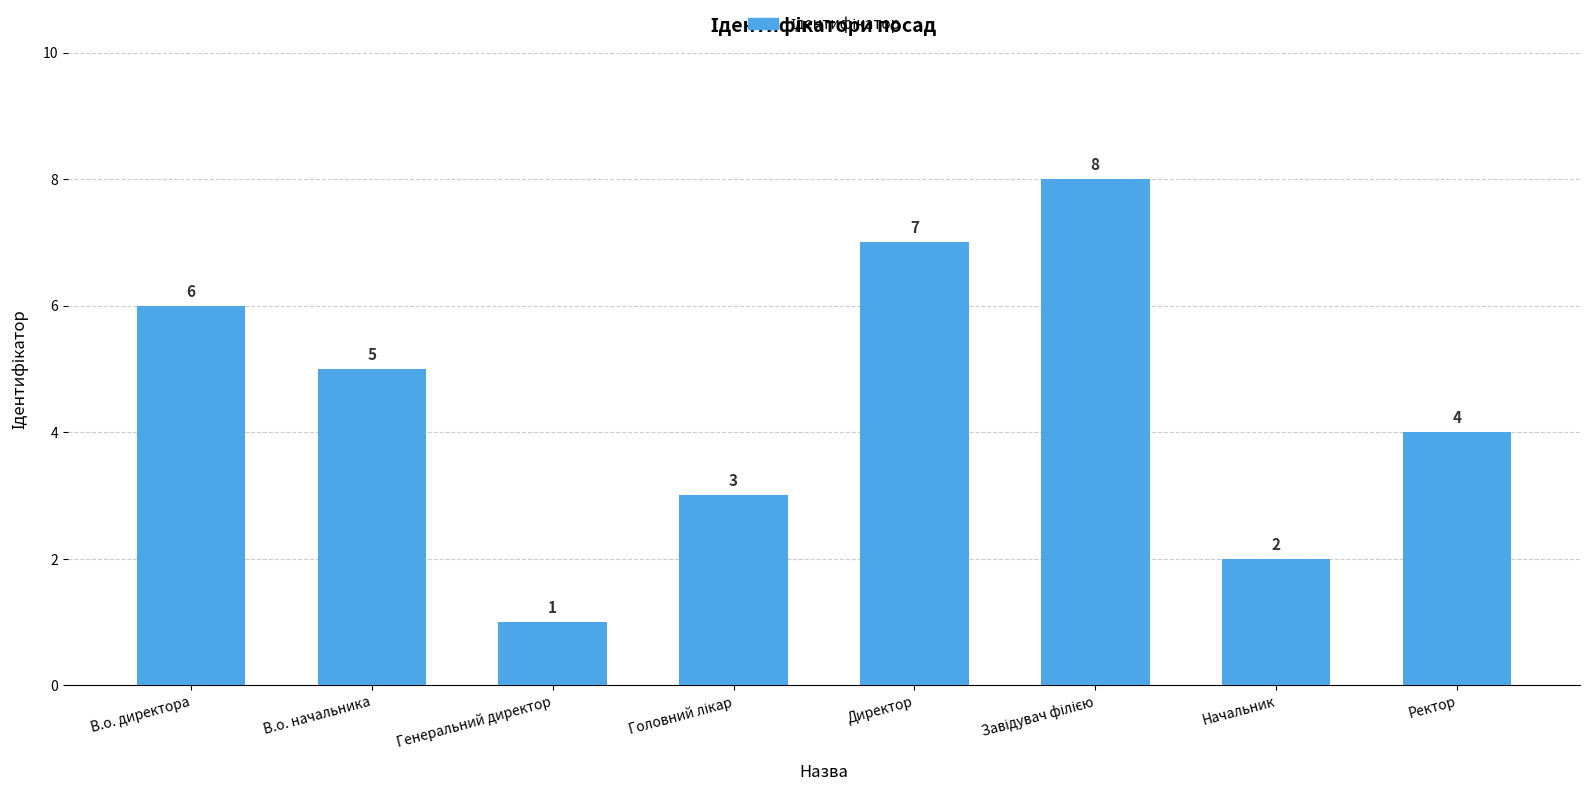

The chart shows a value of 6 at В.о. директора. True or false?

True